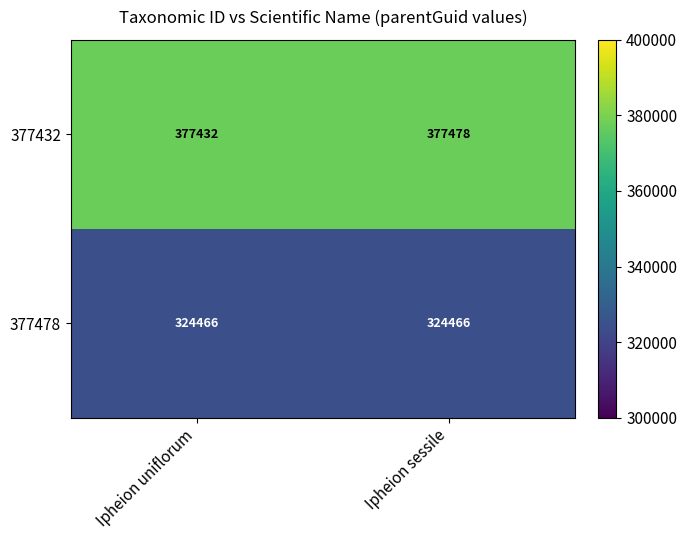

What value does the 377478 series have at Ipheion sessile?

324466